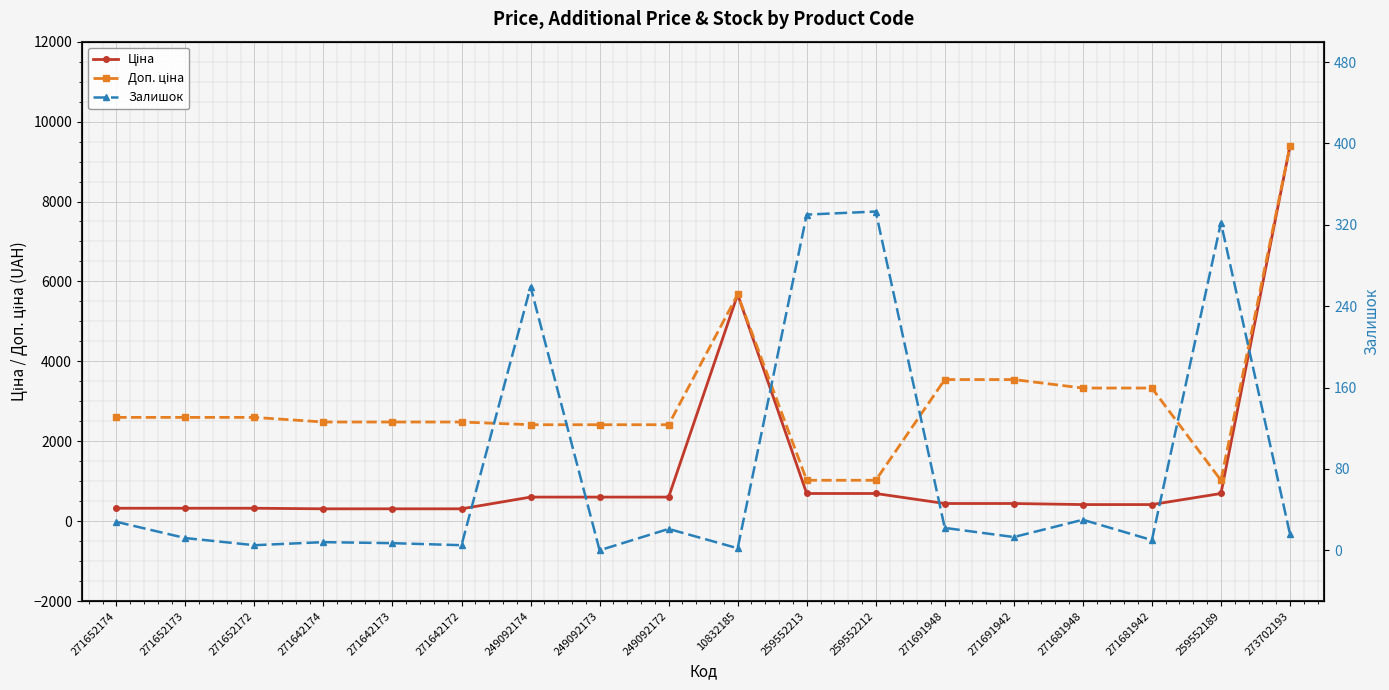

At which category is the sum across all series the highest?

273702193